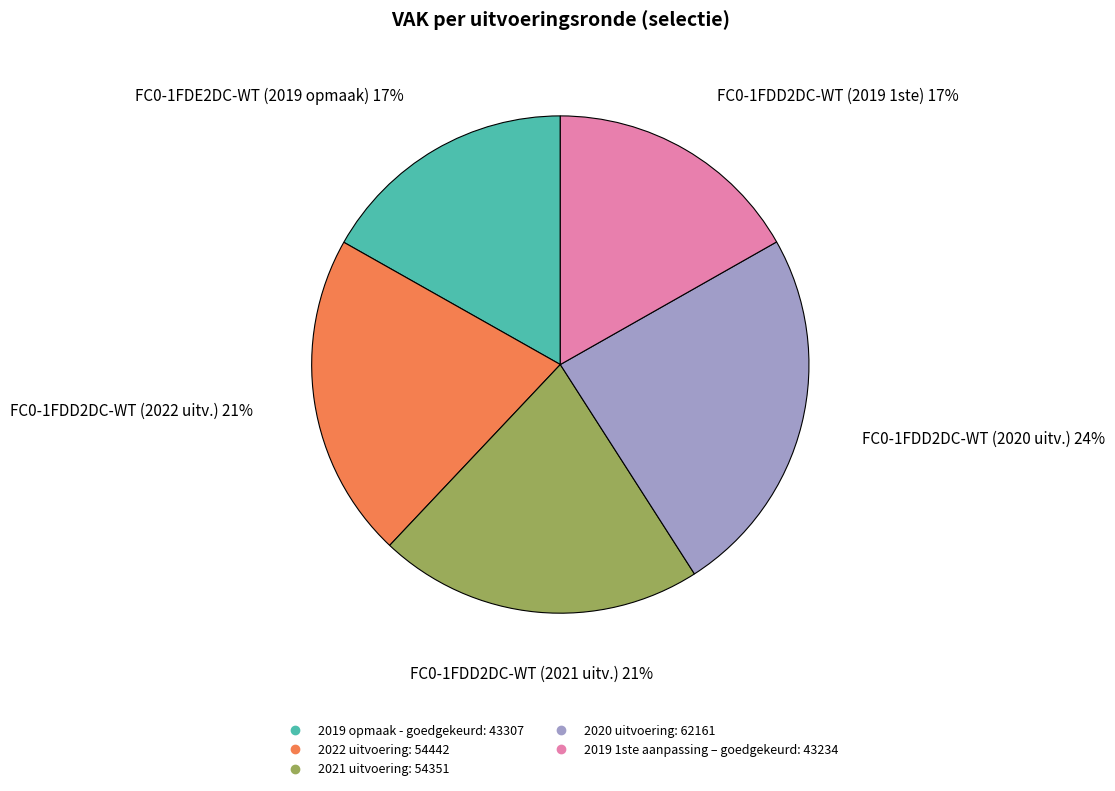

How many slices are in this pie chart?

5